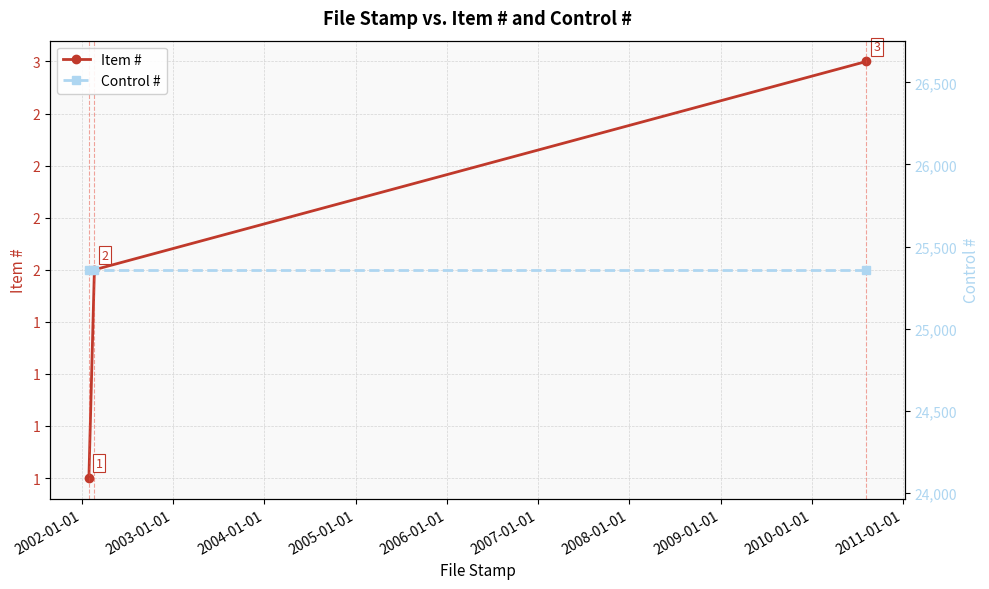

How many lines are shown in the chart?

2